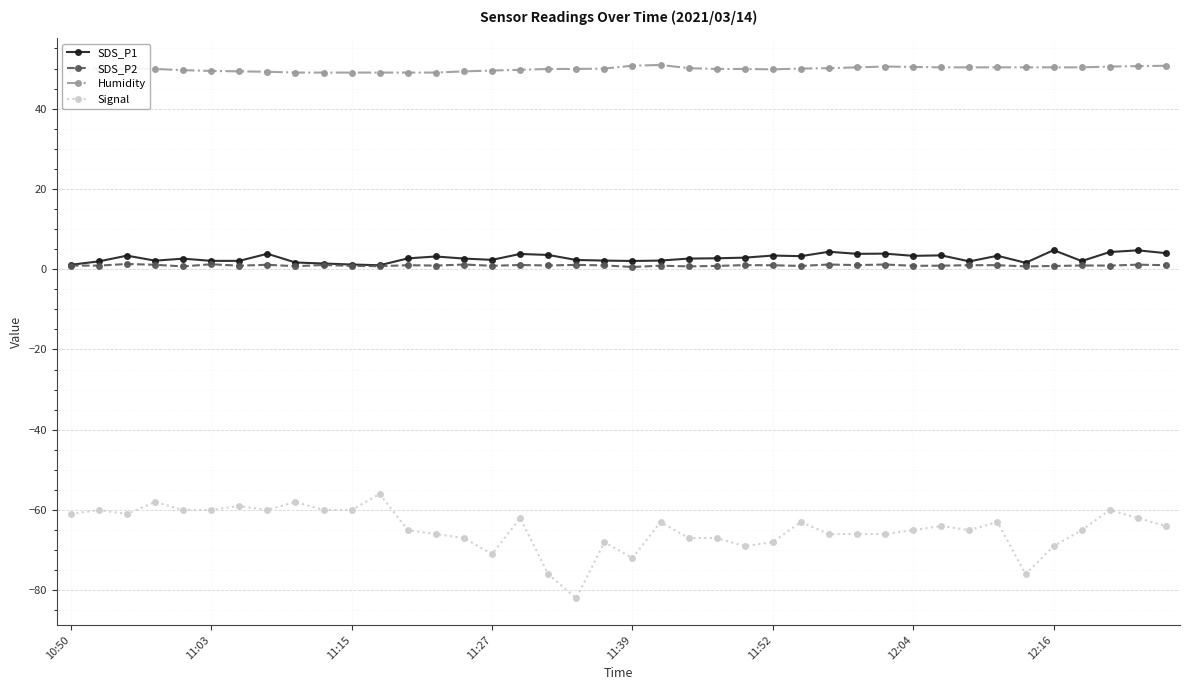

What is the highest value of the SDS_P1 series?

4.8